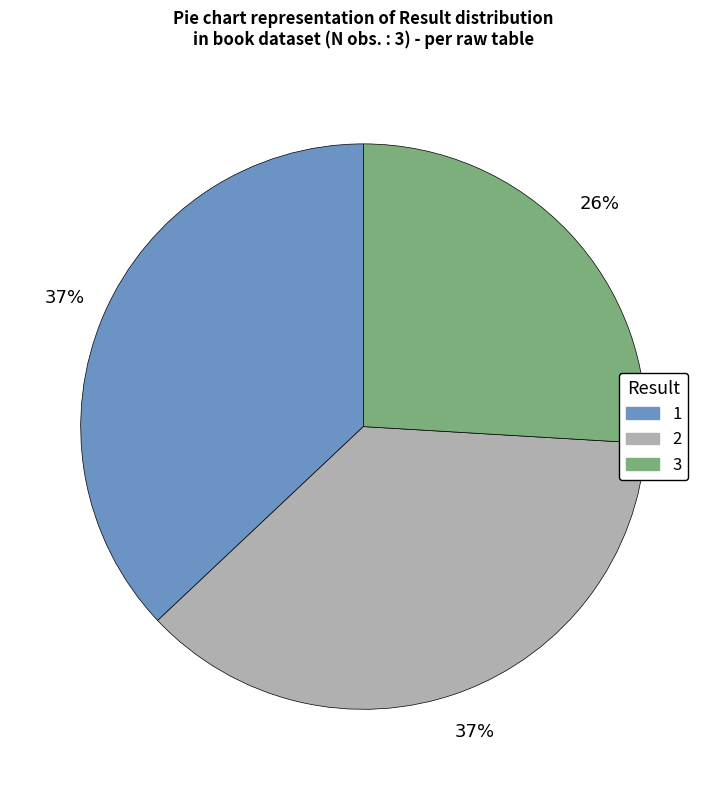

To the nearest percent, what percentage of the pie is 1?

37%